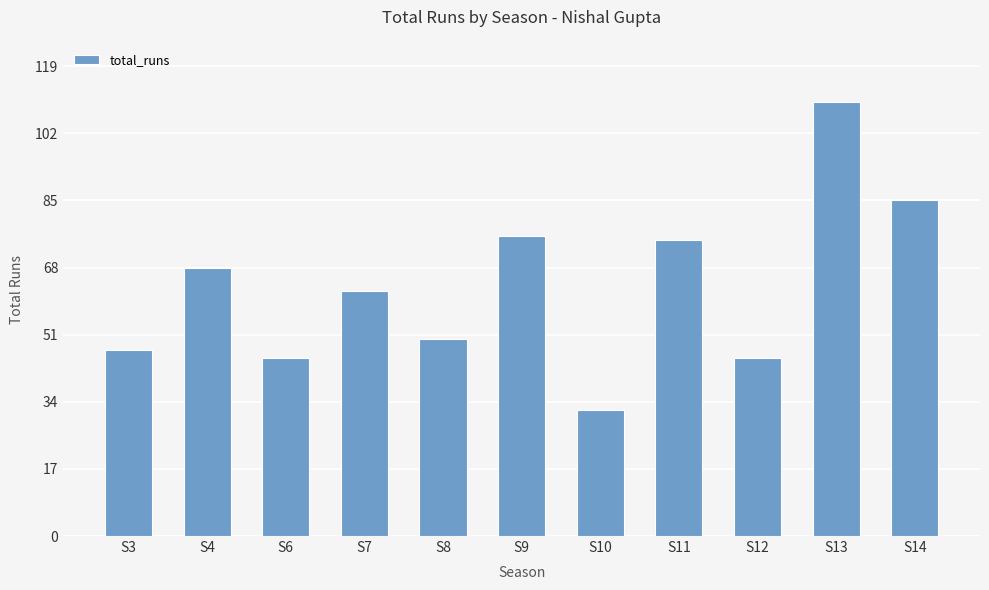

True or false: the data shows 45 at S6.

True